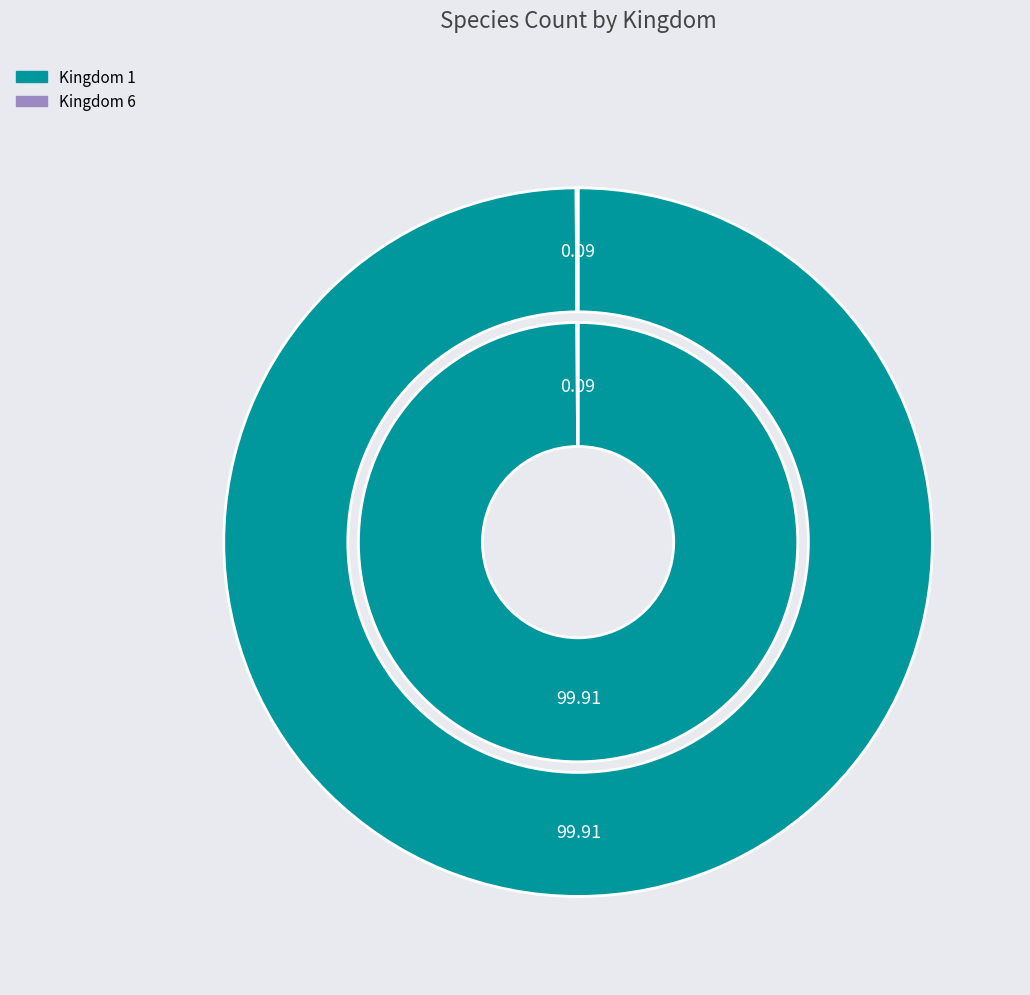

How much of the chart is everything except 1?

0.1%